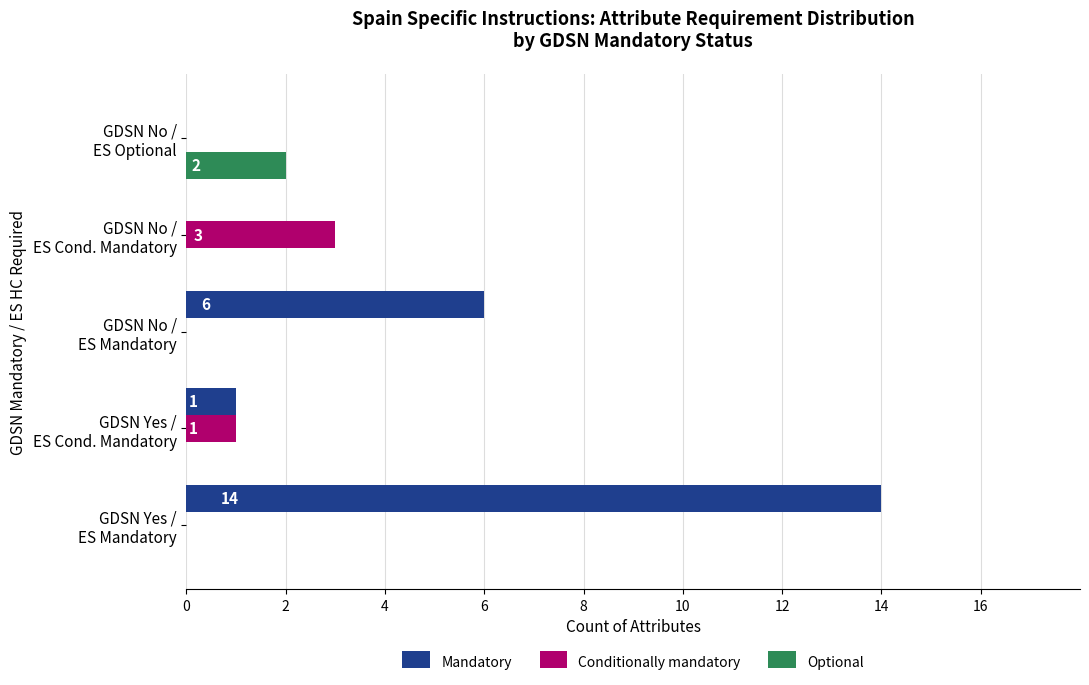

What are all the series names shown in the legend?

Mandatory, Conditionally mandatory, Optional